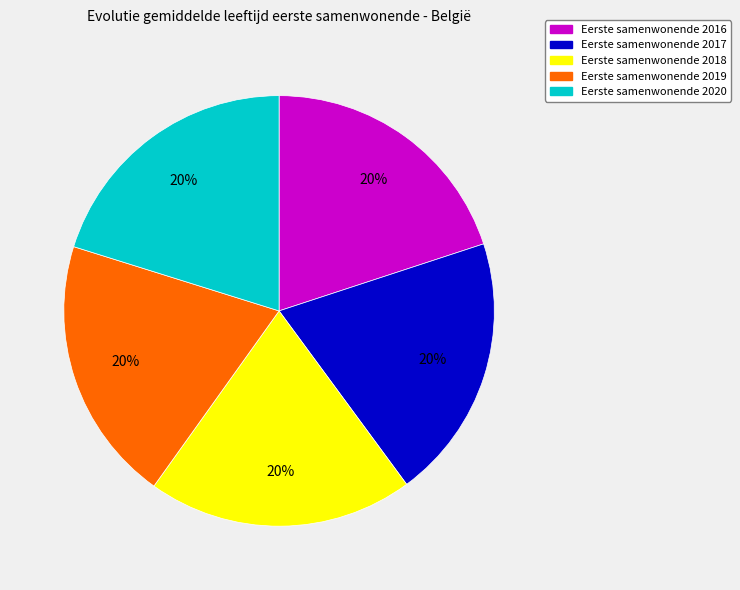

How many slices are in this pie chart?

5